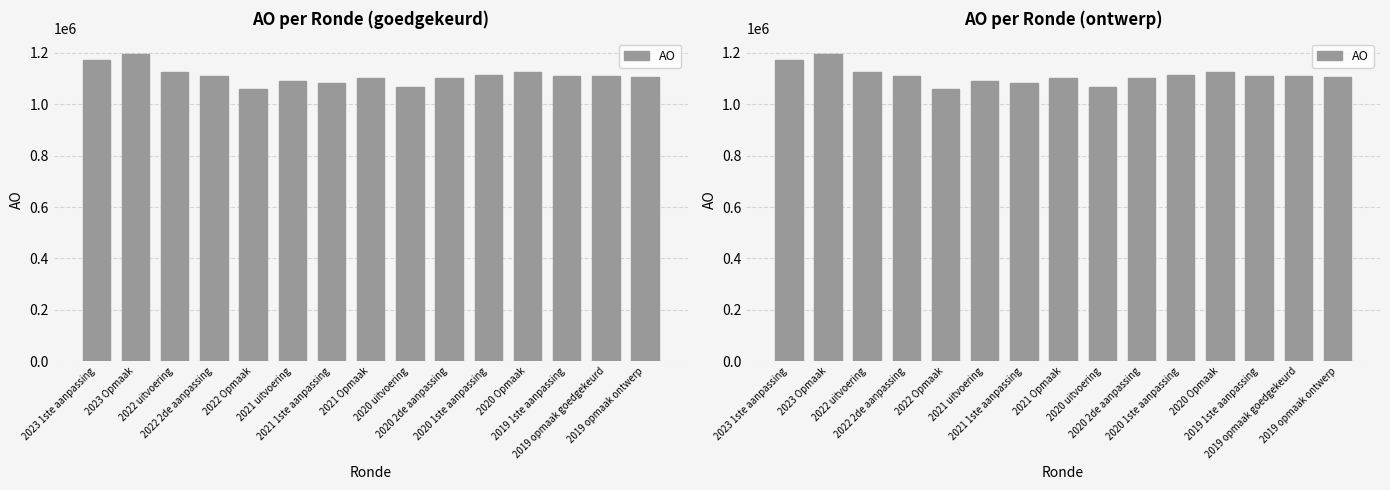

Approximately how many times larger is the value at 2022 Opmaak compared to 2020 Opmaak?

0.9